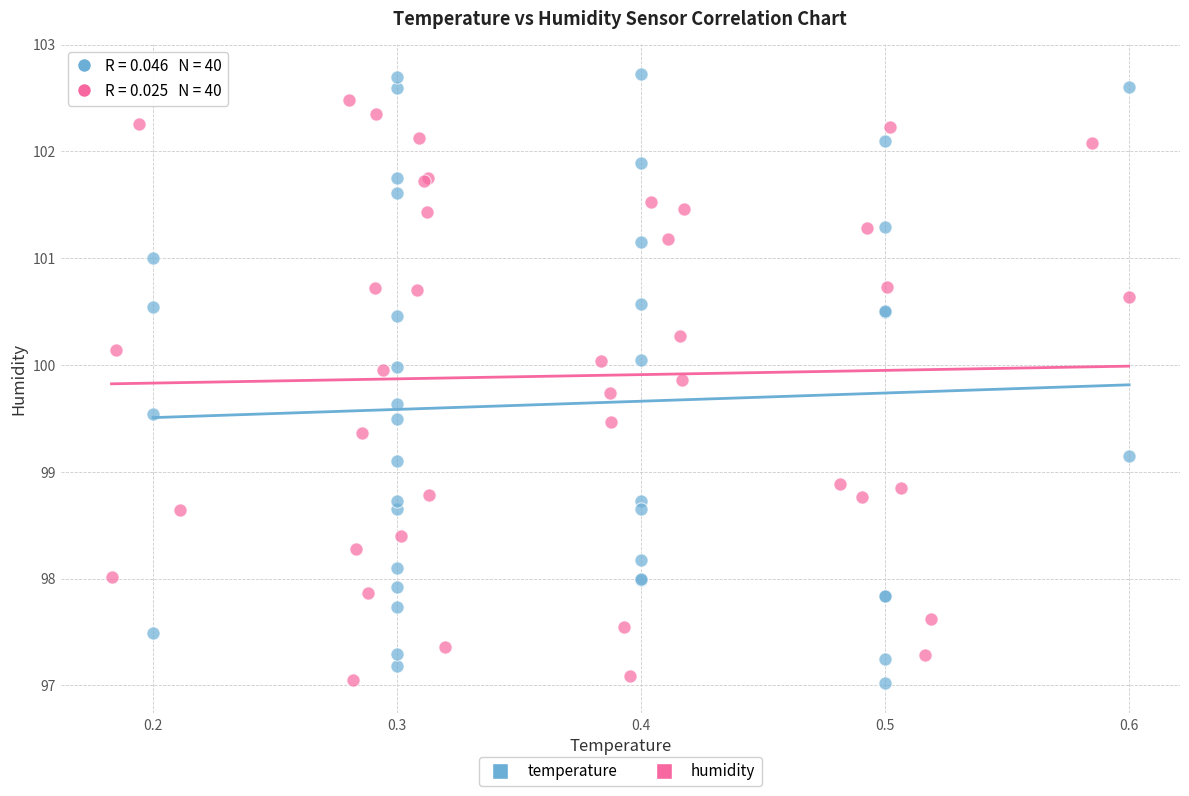

Which series has the widest spread of Y values?

temperature